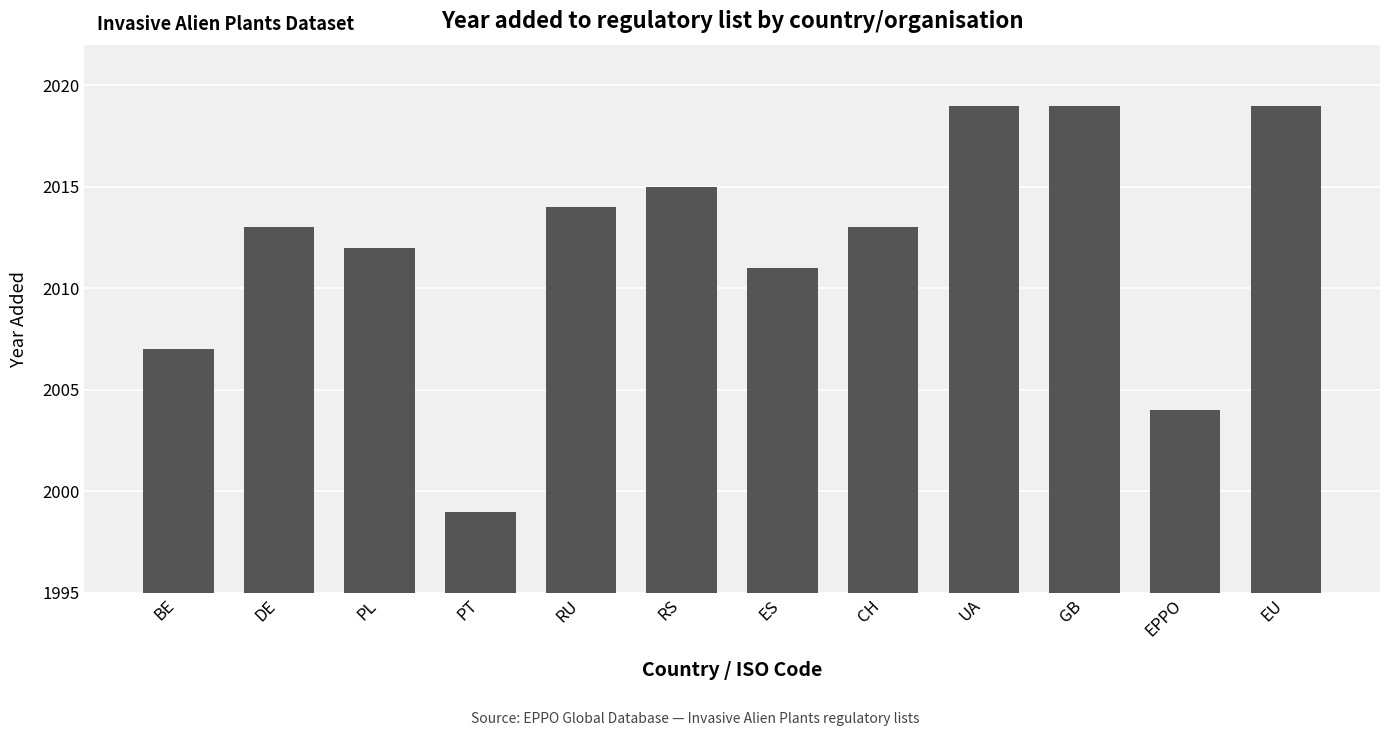

True or false: the data shows 2661 at PL.

False